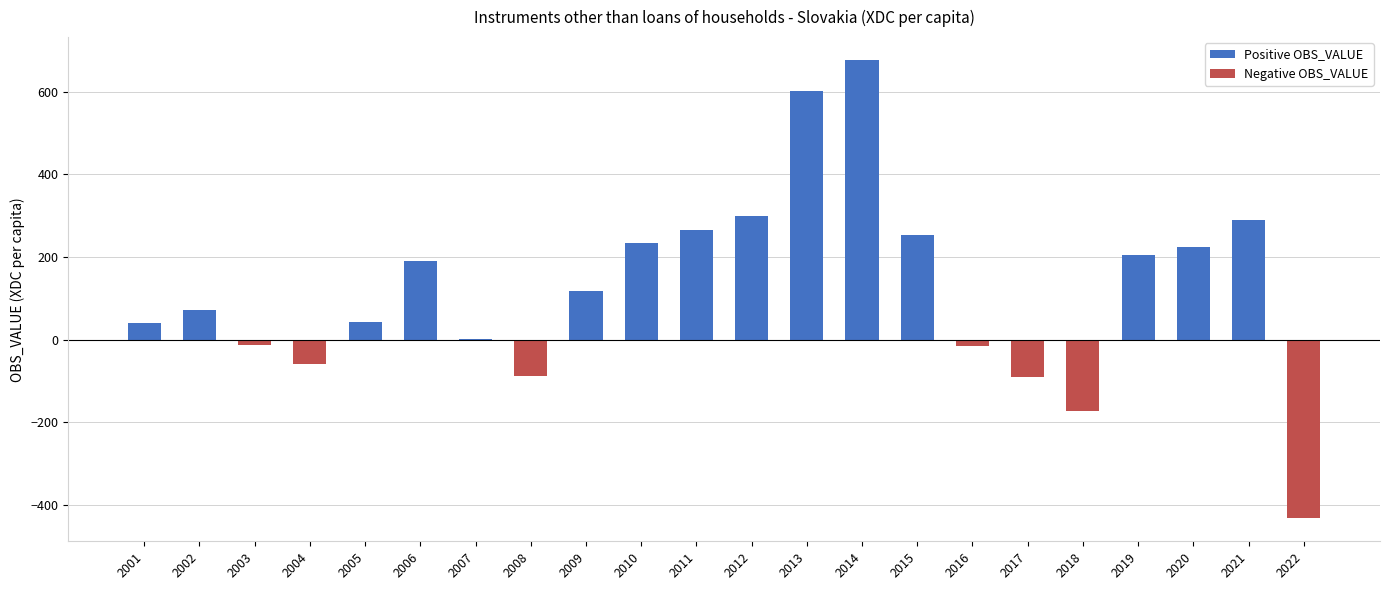

Read the value at 2003.

-12.4